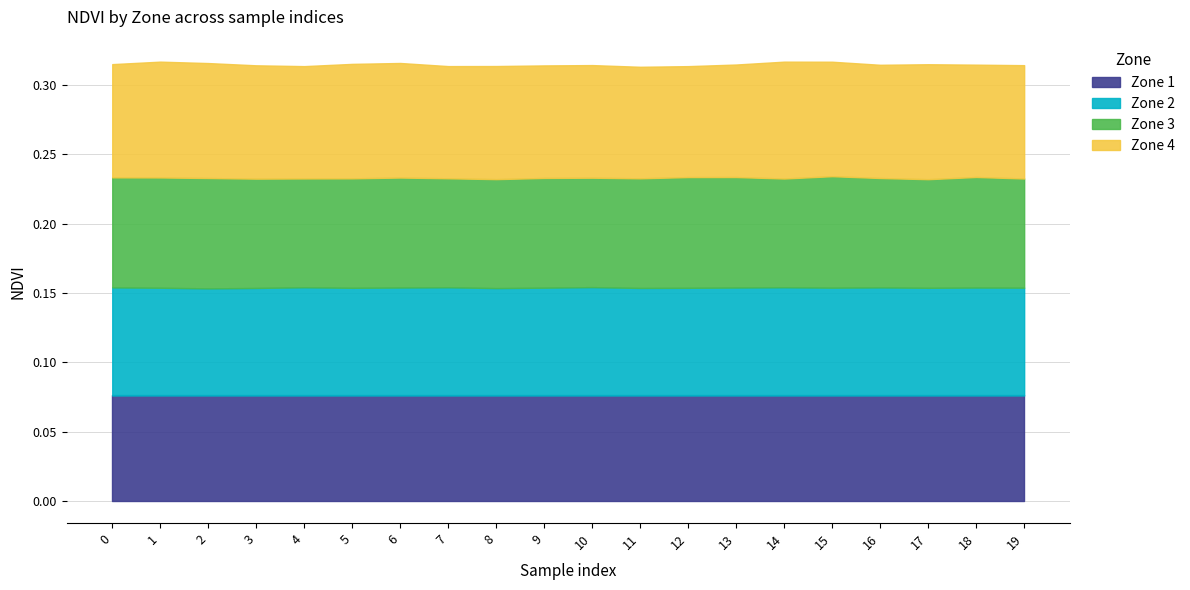

What is the approximate value of Zone 3 at 6?

0.1